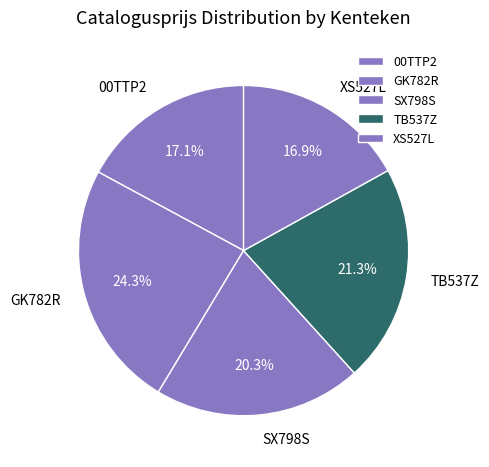

How many slices are in this pie chart?

5